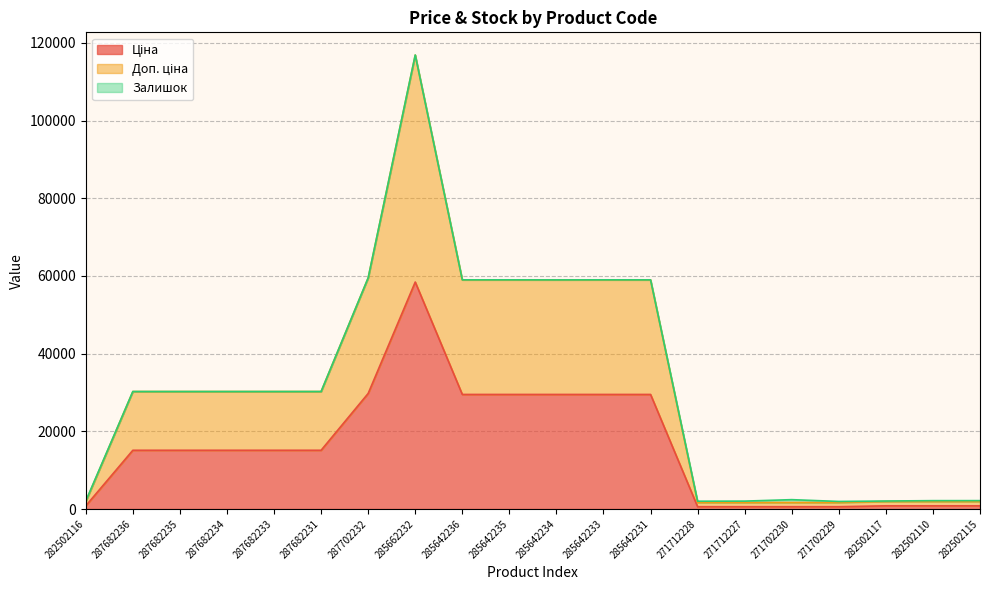

At which category does Доп. ціна reach its first local peak?

285662232